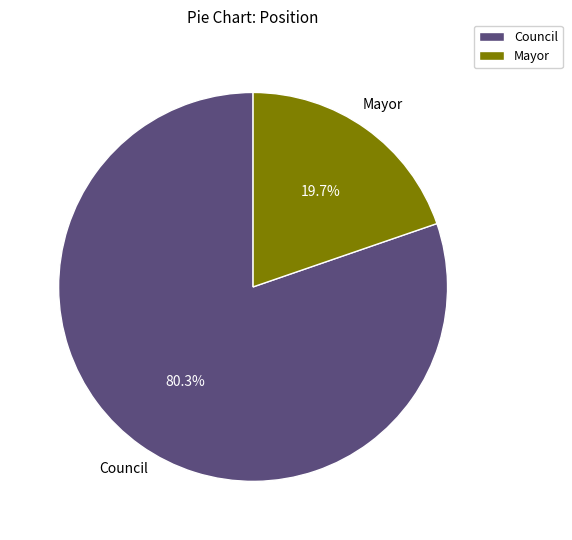

To the nearest percent, what percentage of the pie is Mayor?

20%